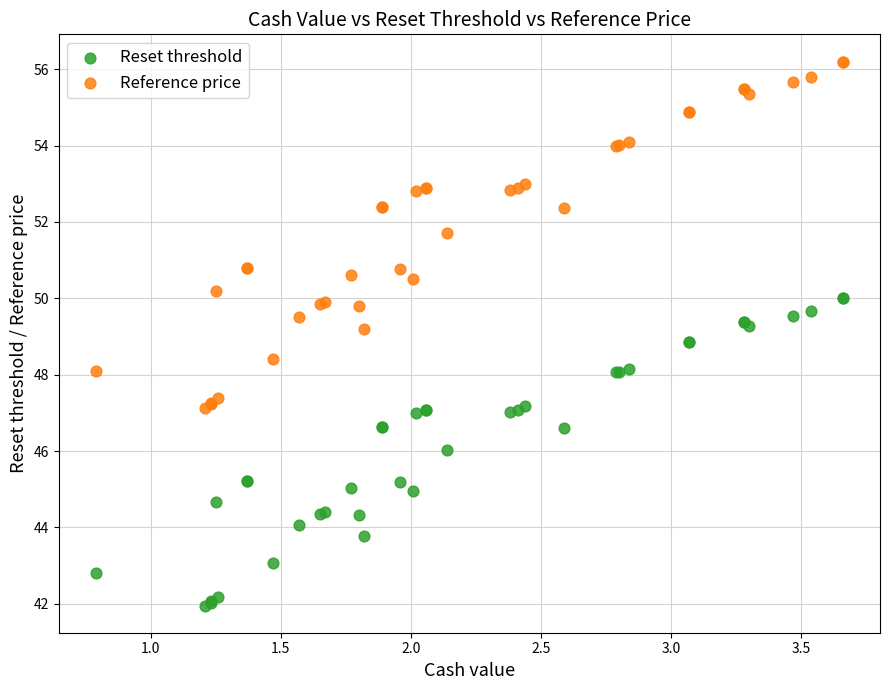

Which series contains the lowest Y value?

Reset threshold